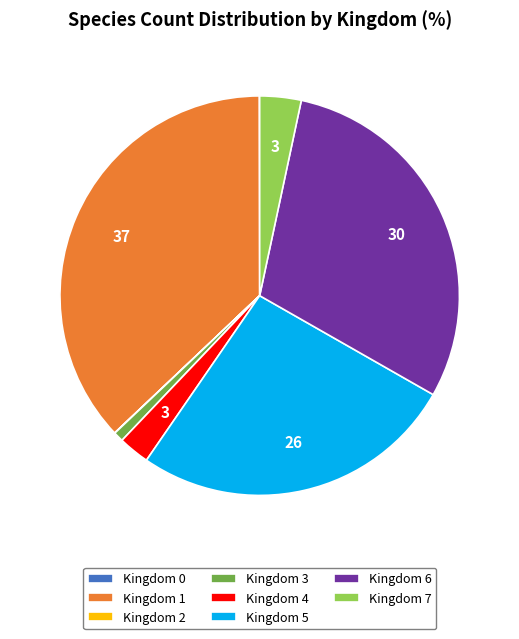

Which slice is the largest?

Kingdom 1